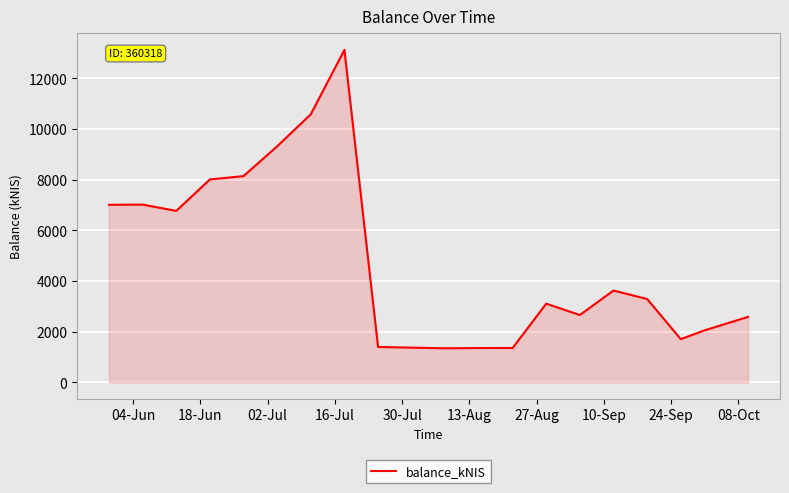

What is the difference between the maximum and minimum values?

11781.2